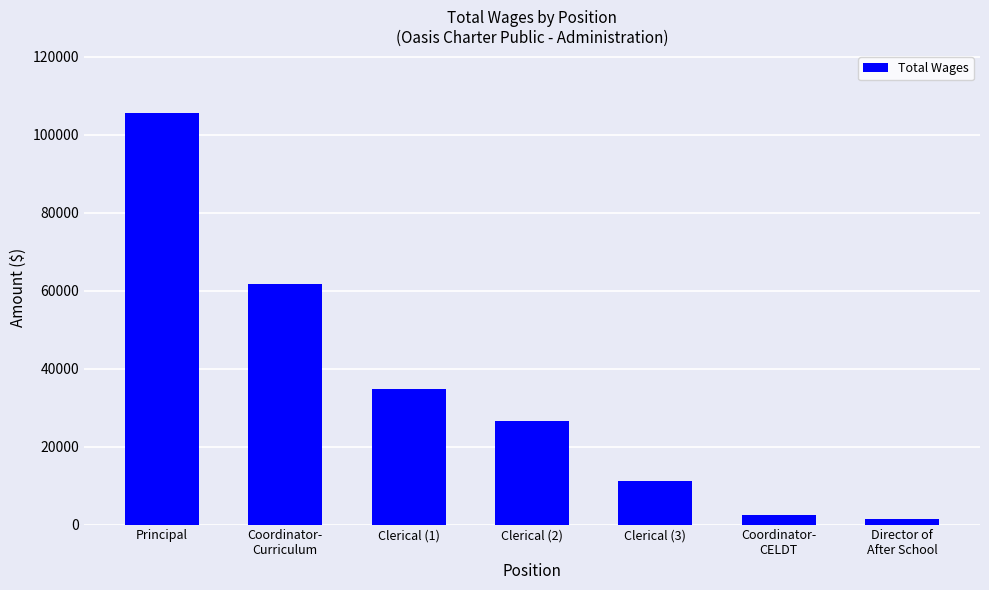

What is the change in value from Clerical (1) to Director of
After School?

-33228